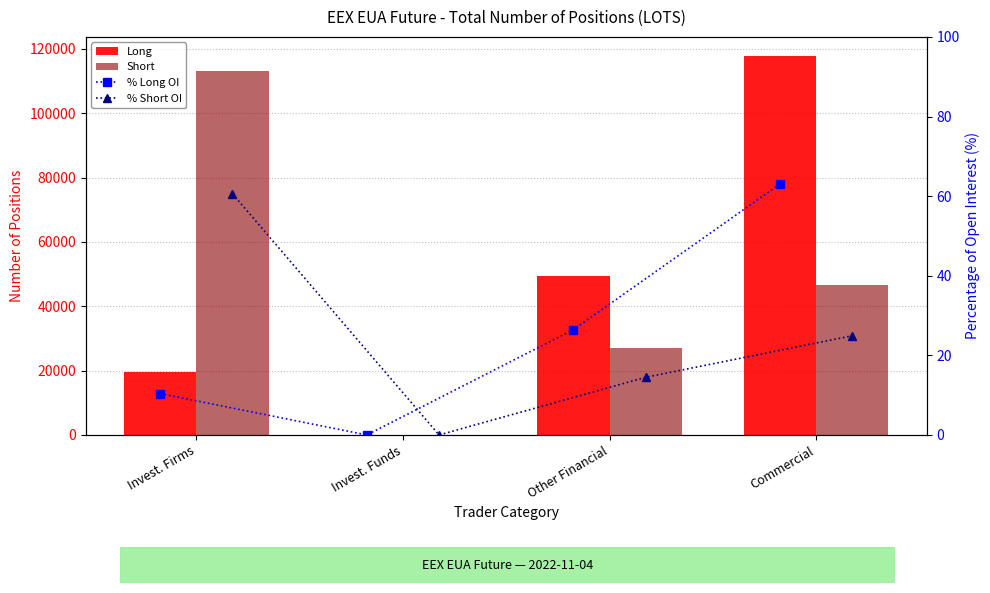

What is the difference between the maximum and minimum values in the Short series?

113215.0